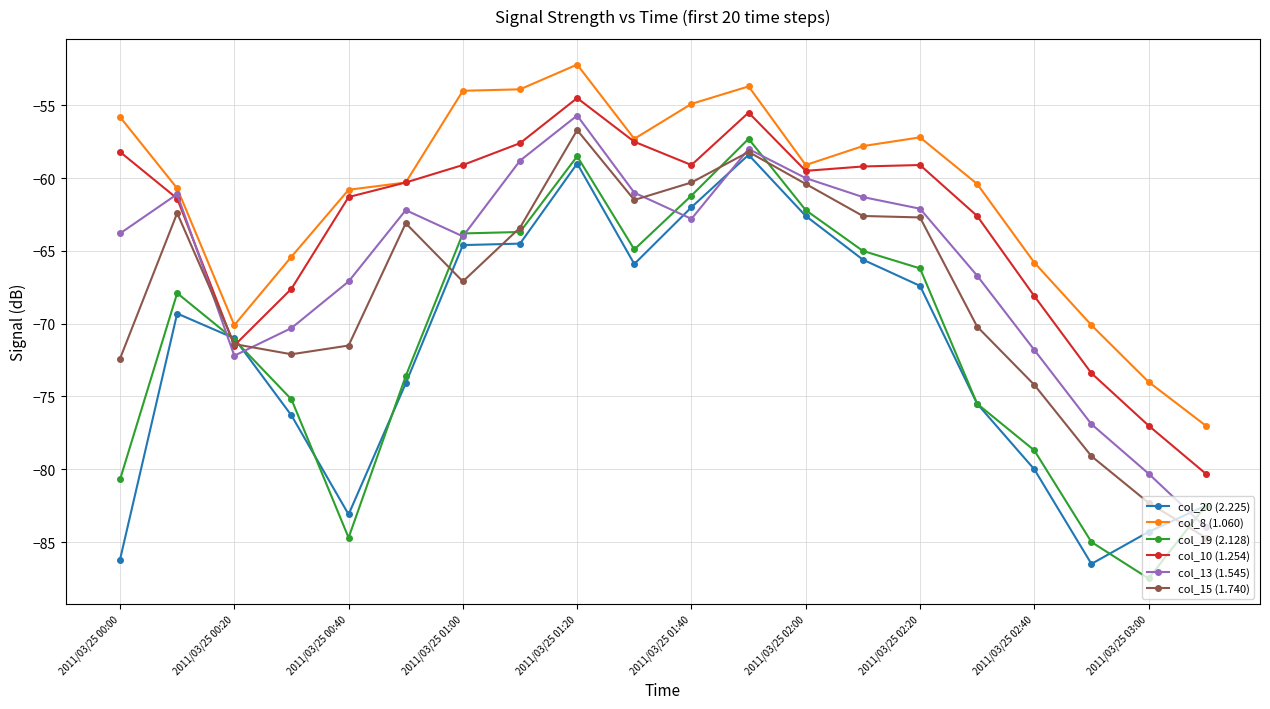

What is the value of the col_19 (2.128) point at the 12th from the left?

-57.3